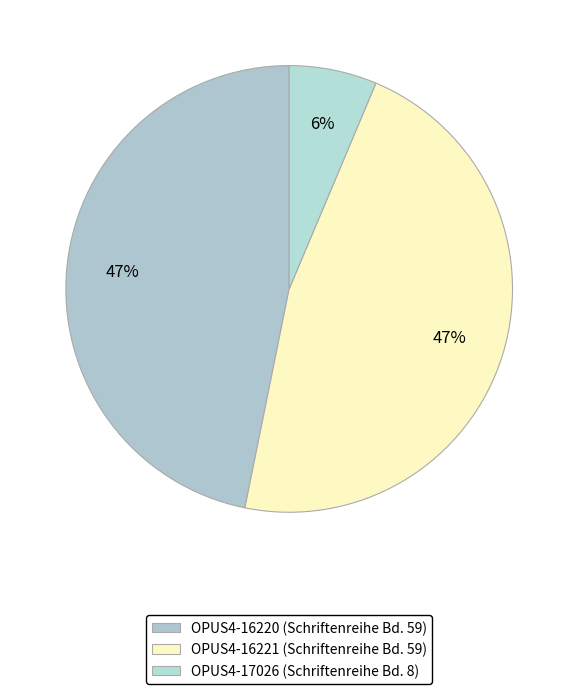

The OPUS4-16221 slice represents 57% of the pie. True or false?

False